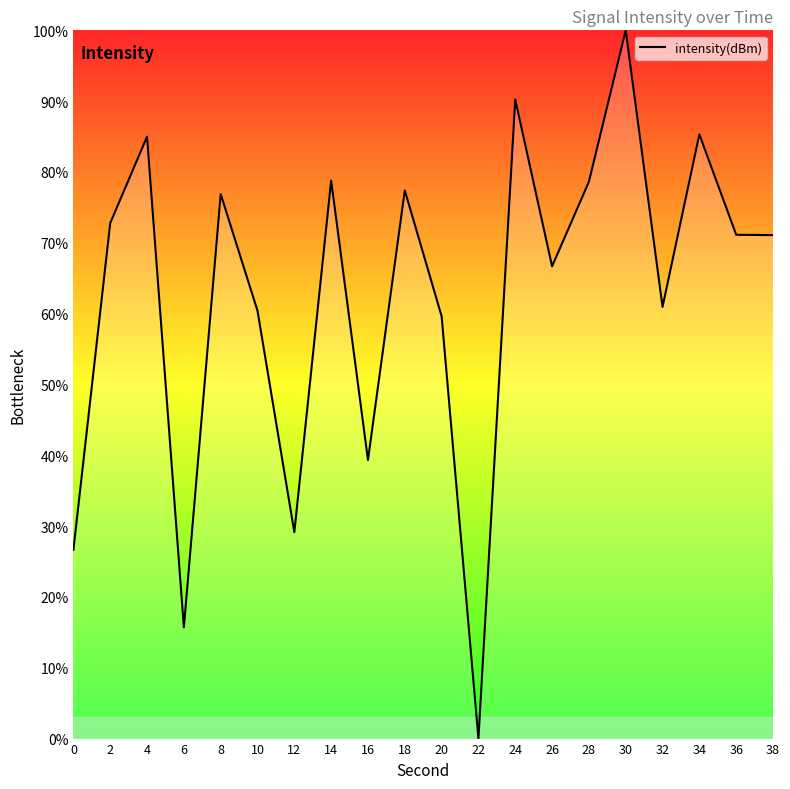

How many interior local peaks (higher than both neighbors) does the data have?

7